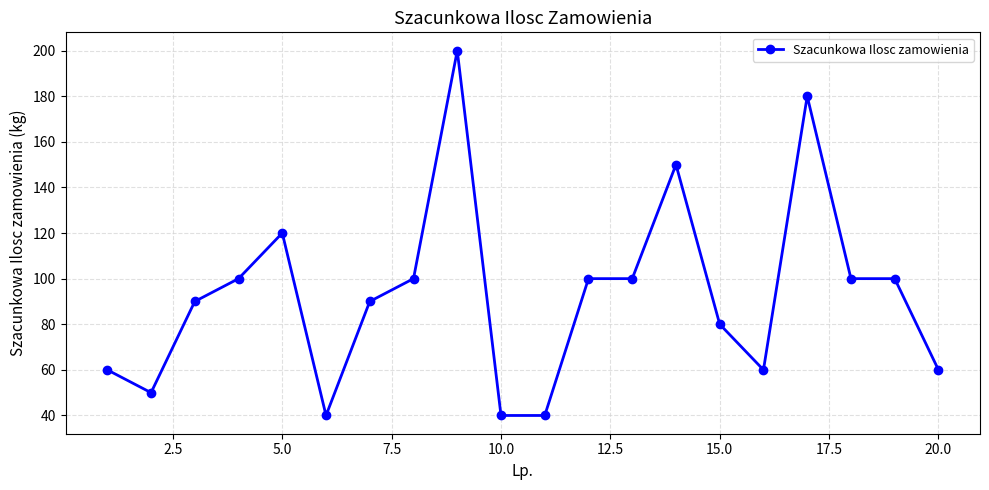

How many lines are shown in the chart?

1